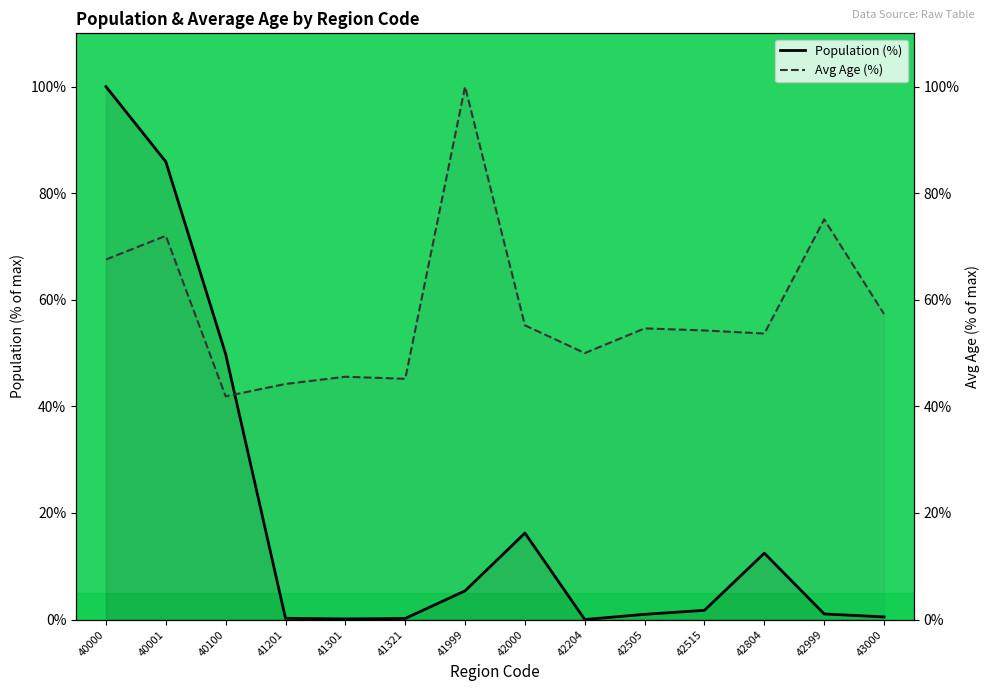

Which series has the largest total across all categories?

Avg Age (%)